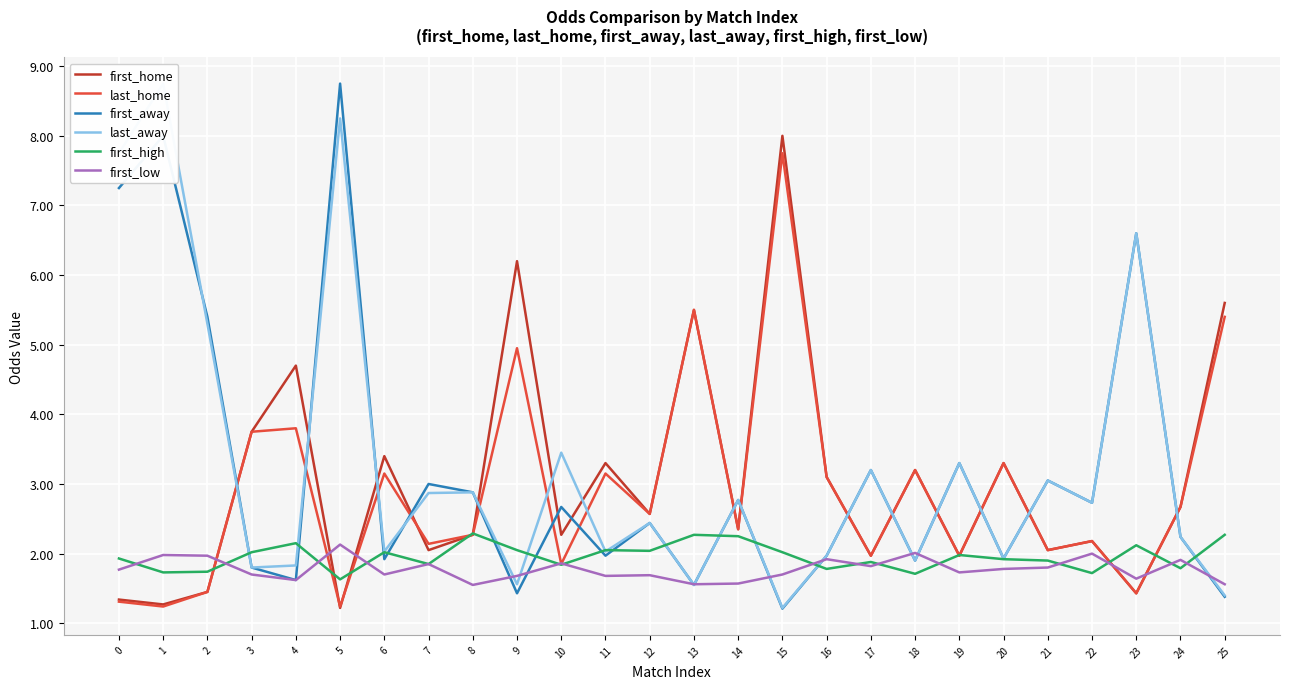

Which series has the largest range (max minus min)?

first_away